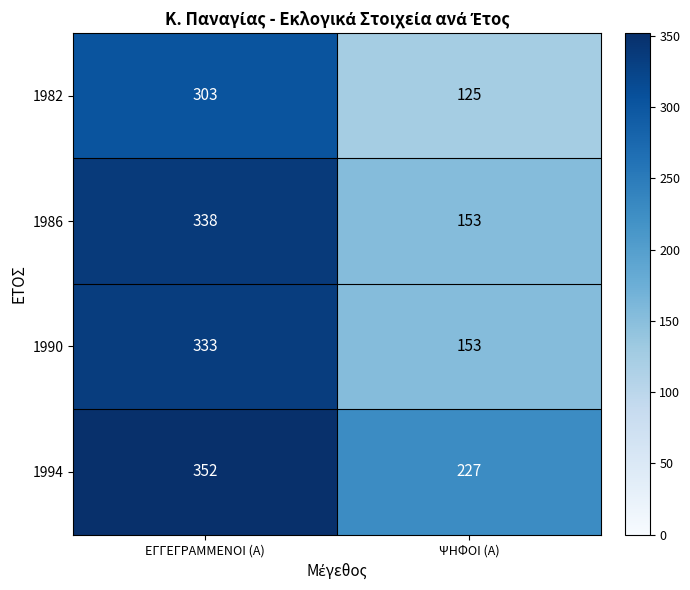

What is the difference between the maximum and minimum values in the 1982 series?

178